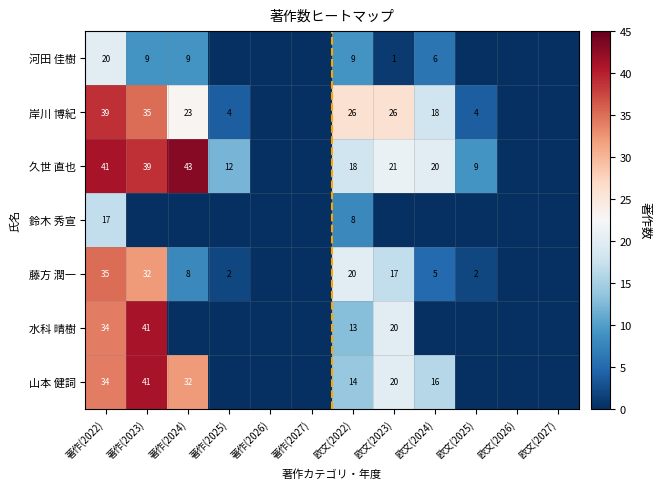

Is it true that 岸川 博紀 equals 34 at 著作(2024)?

False